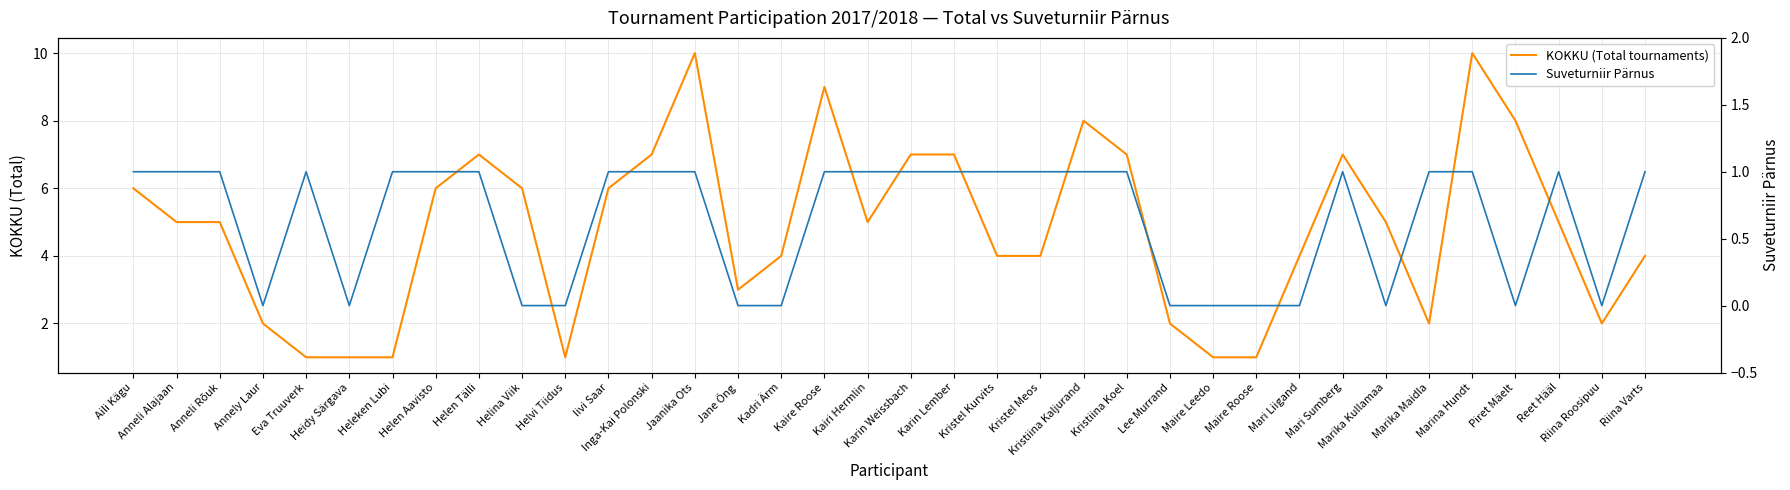

Count the number of categories in the chart.

36